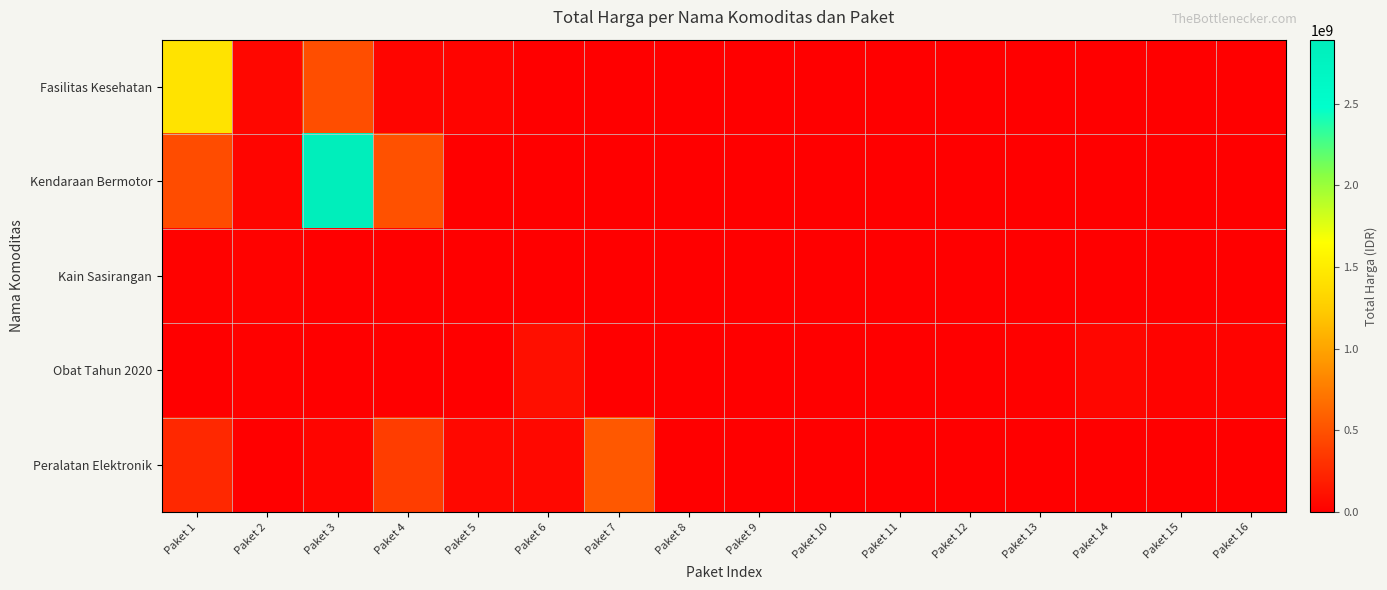

Rank the series by their maximum value, from highest to lowest.

Kendaraan Bermotor, Fasilitas Kesehatan, Peralatan Elektronik, Obat Tahun 2020, Kain Sasirangan